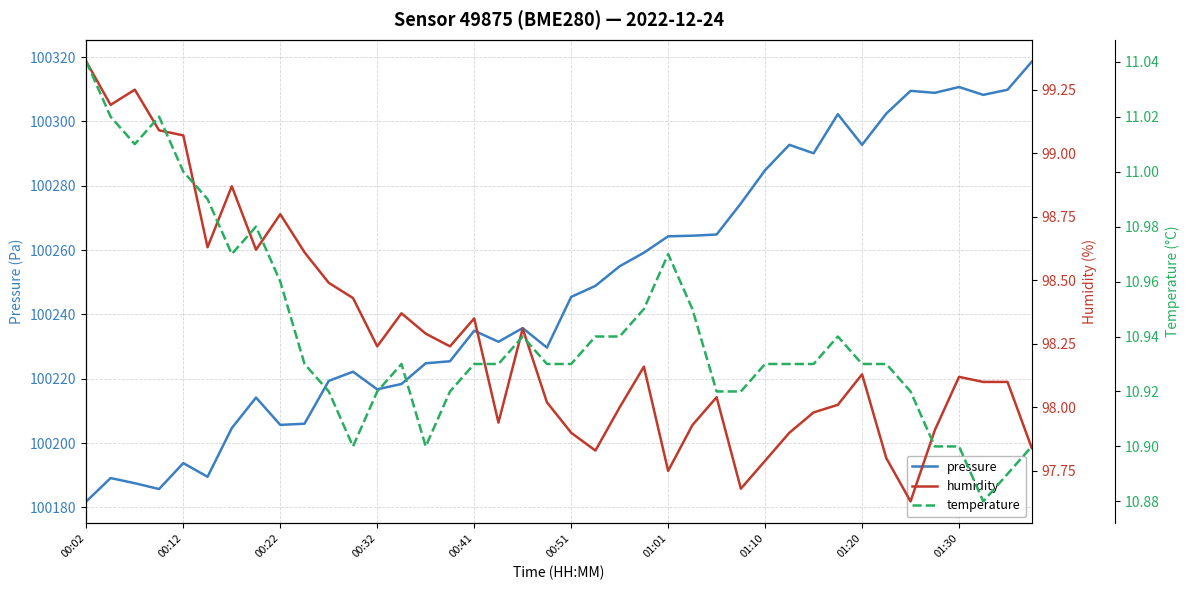

How many lines are shown in the chart?

3